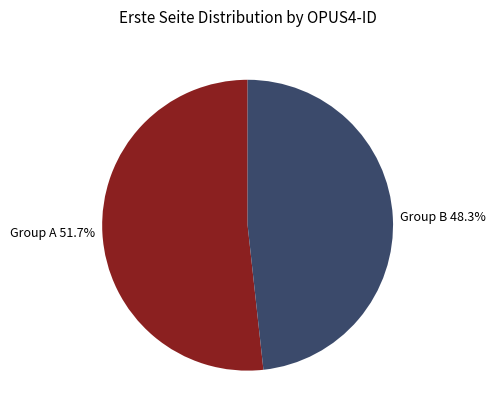

Which category has the smallest portion of the pie?

Group B 48.3%